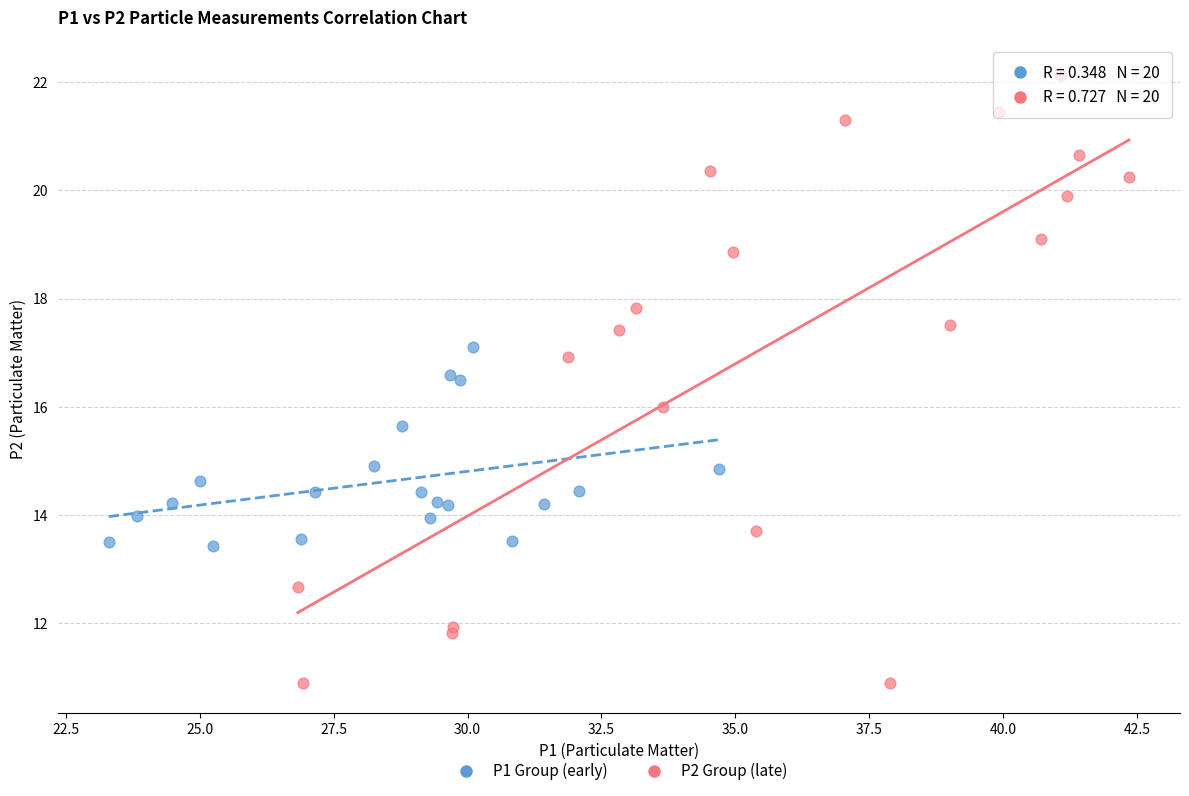

Which series has the largest Y range (max minus min)?

P2 Group (late)